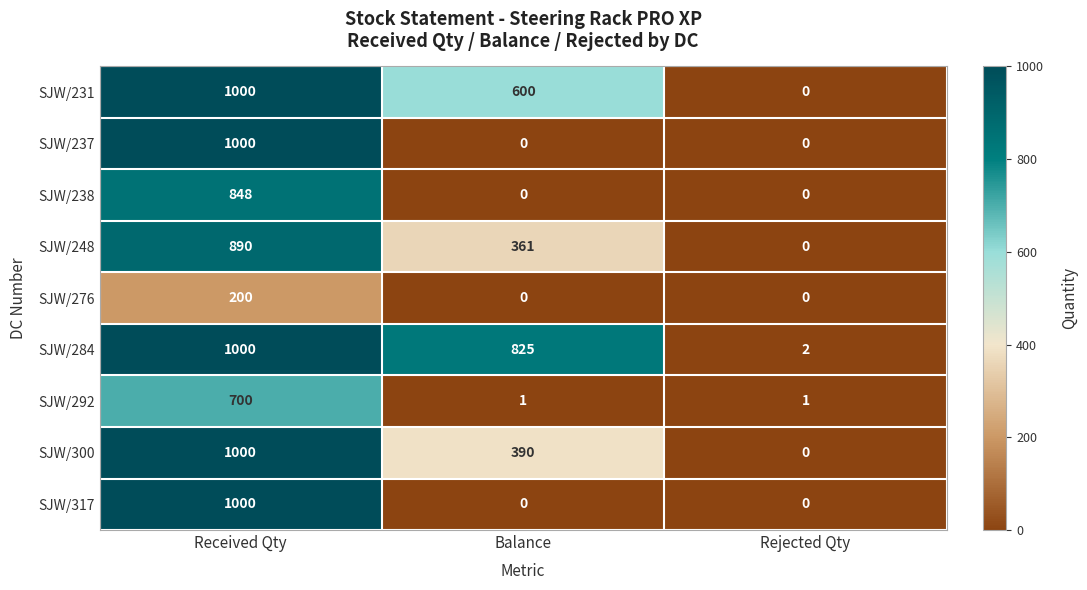

Is it true that SJW/248 equals 890 at Received Qty?

True